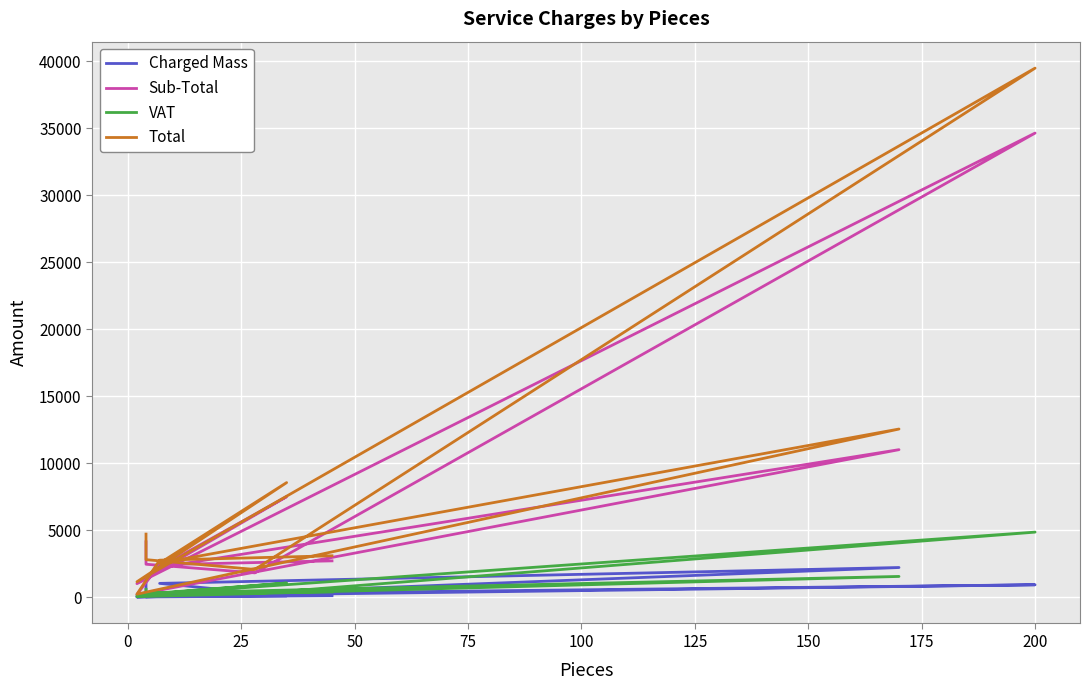

What is the value of the Total point at the 6th from the left?

8546.9